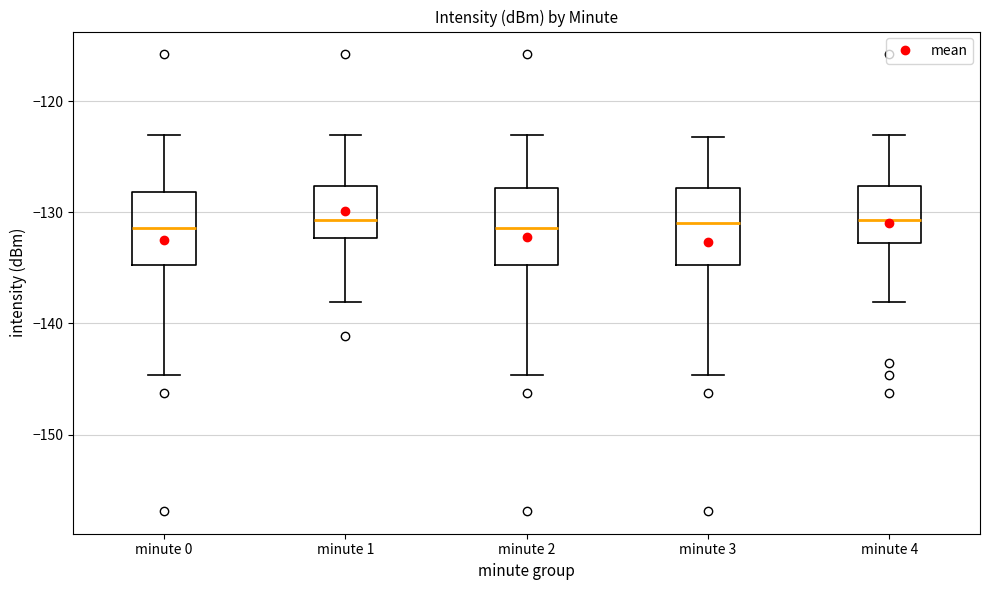

Reading left to right, read every box against the y-axis: the position of its median line, the range the box covers, and the ends of its whiskers. The values are not printed on the chart, so give them approximately, as read against the axis.

minute 0: median -131, box -135 to -128, whiskers -145 to -123
minute 1: median -131, box -132 to -128, whiskers -138 to -123
minute 2: median -131, box -135 to -128, whiskers -145 to -123
minute 3: median -131, box -135 to -128, whiskers -145 to -123
minute 4: median -131, box -133 to -128, whiskers -138 to -123